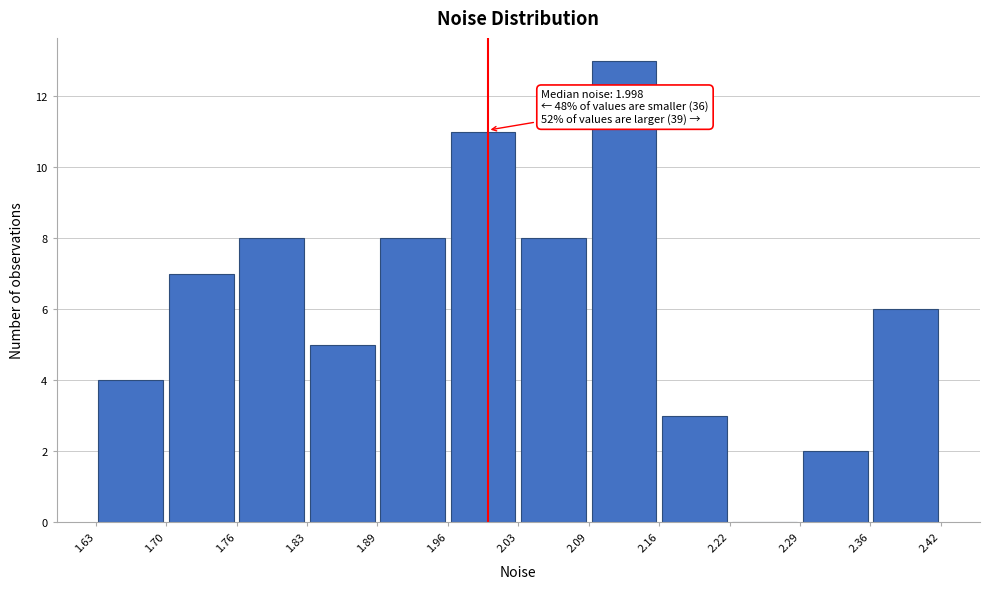

Over which range of the x-axis is the bar tallest?

2.09 to 2.16